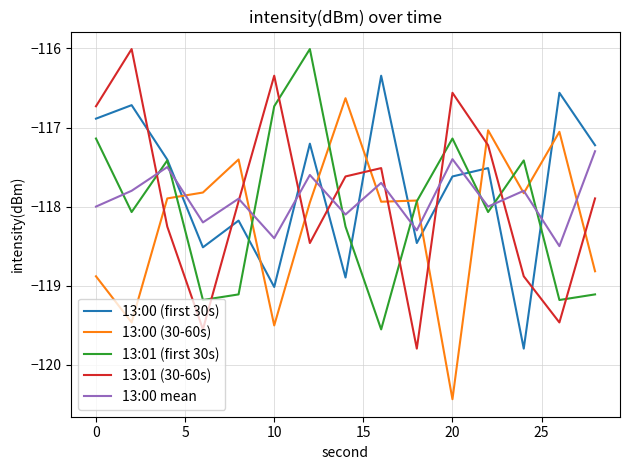

After their last crossing, which series has the higher values: 13:00 (first 30s) or 13:01 (30-60s)?

13:00 (first 30s)